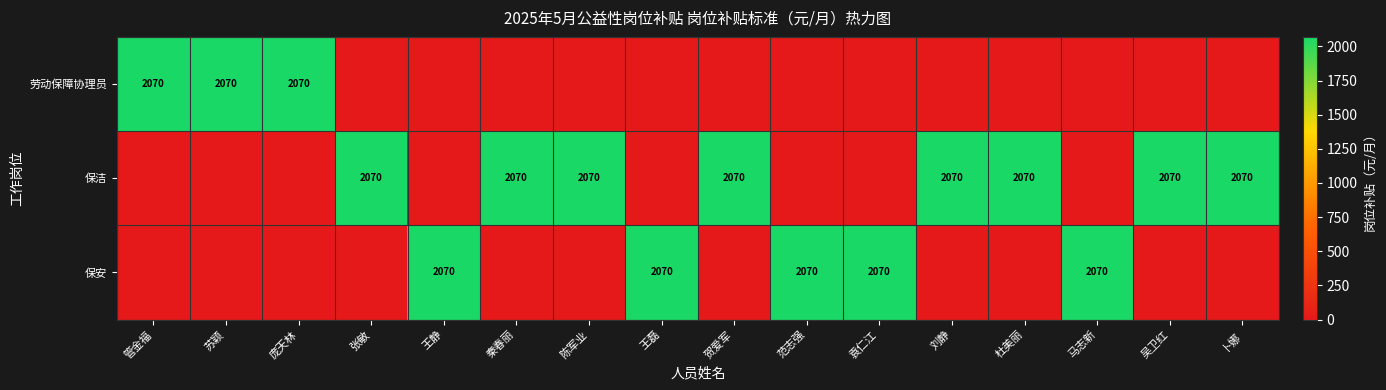

The value of 劳动保障协理员 at 苏颖 is 2070. True or false?

True